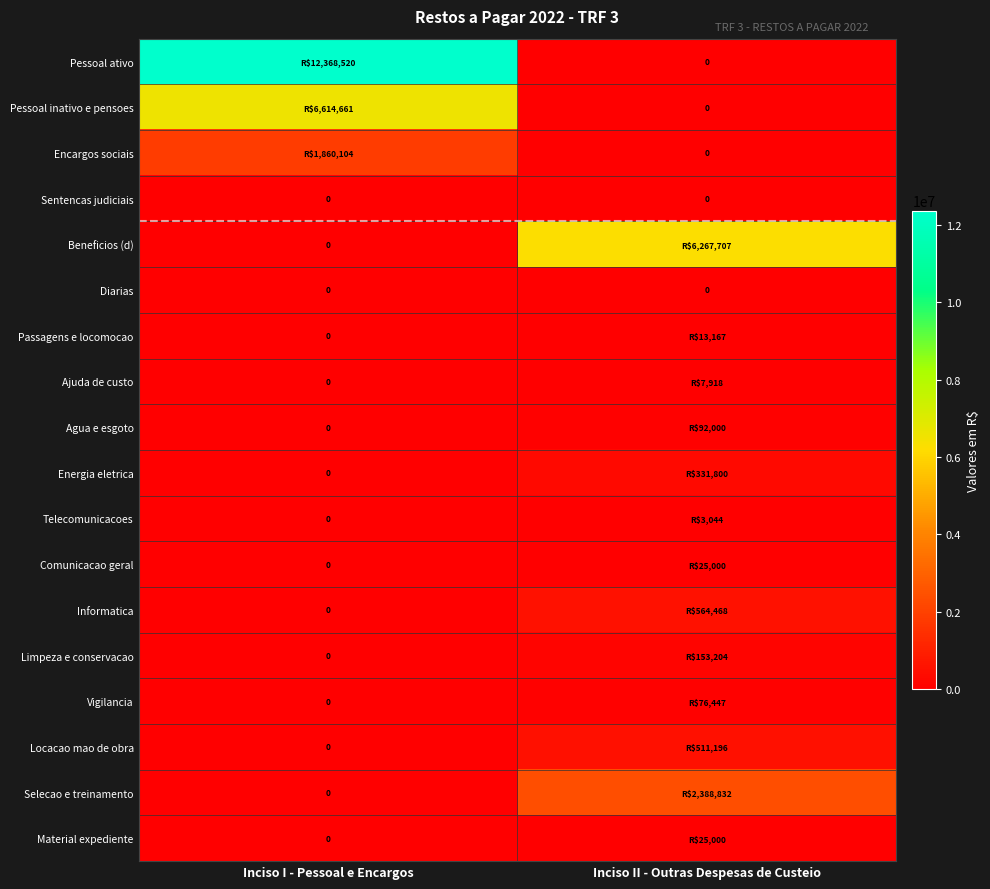

What is the maximum value shown in the chart?

12368519.7